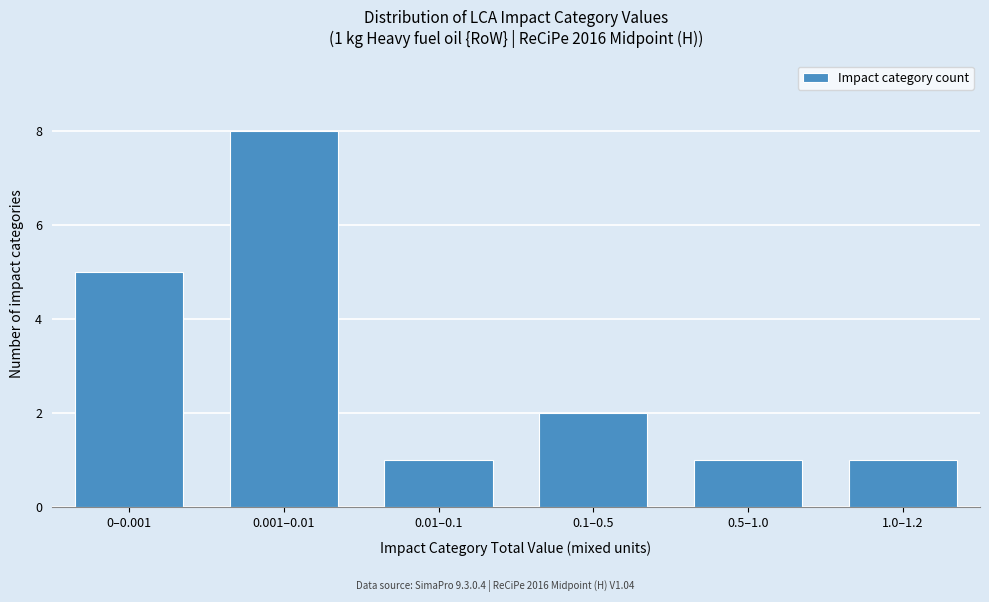

Reading left to right, transcribe all the data shown in this chart.

0–0.001=5	0.001–0.01=8	0.01–0.1=1	0.1–0.5=2	0.5–1.0=1	1.0–1.2=1